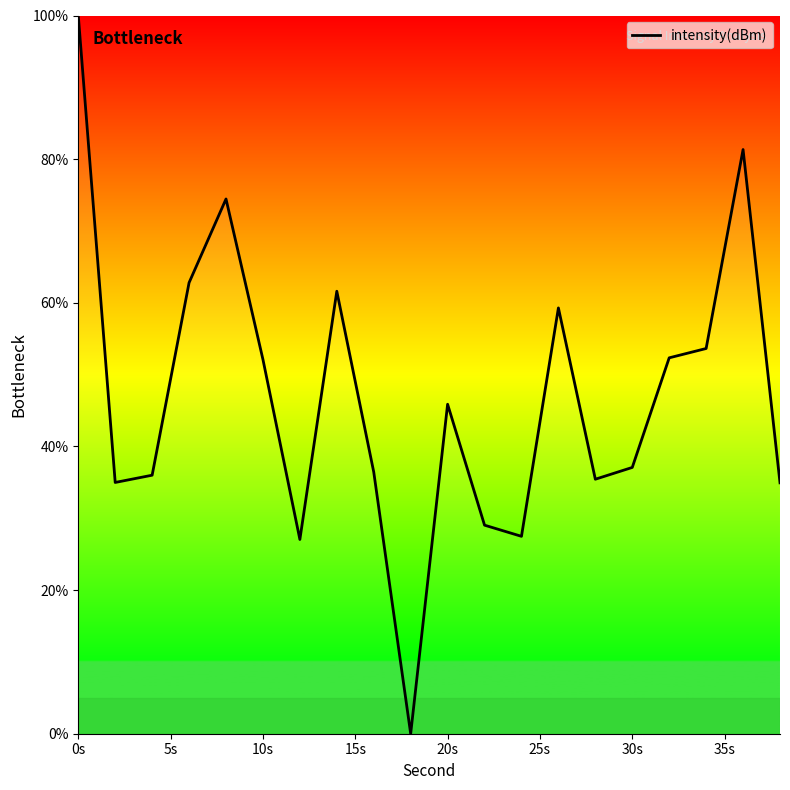

What is the difference between the maximum and minimum values?

100.0